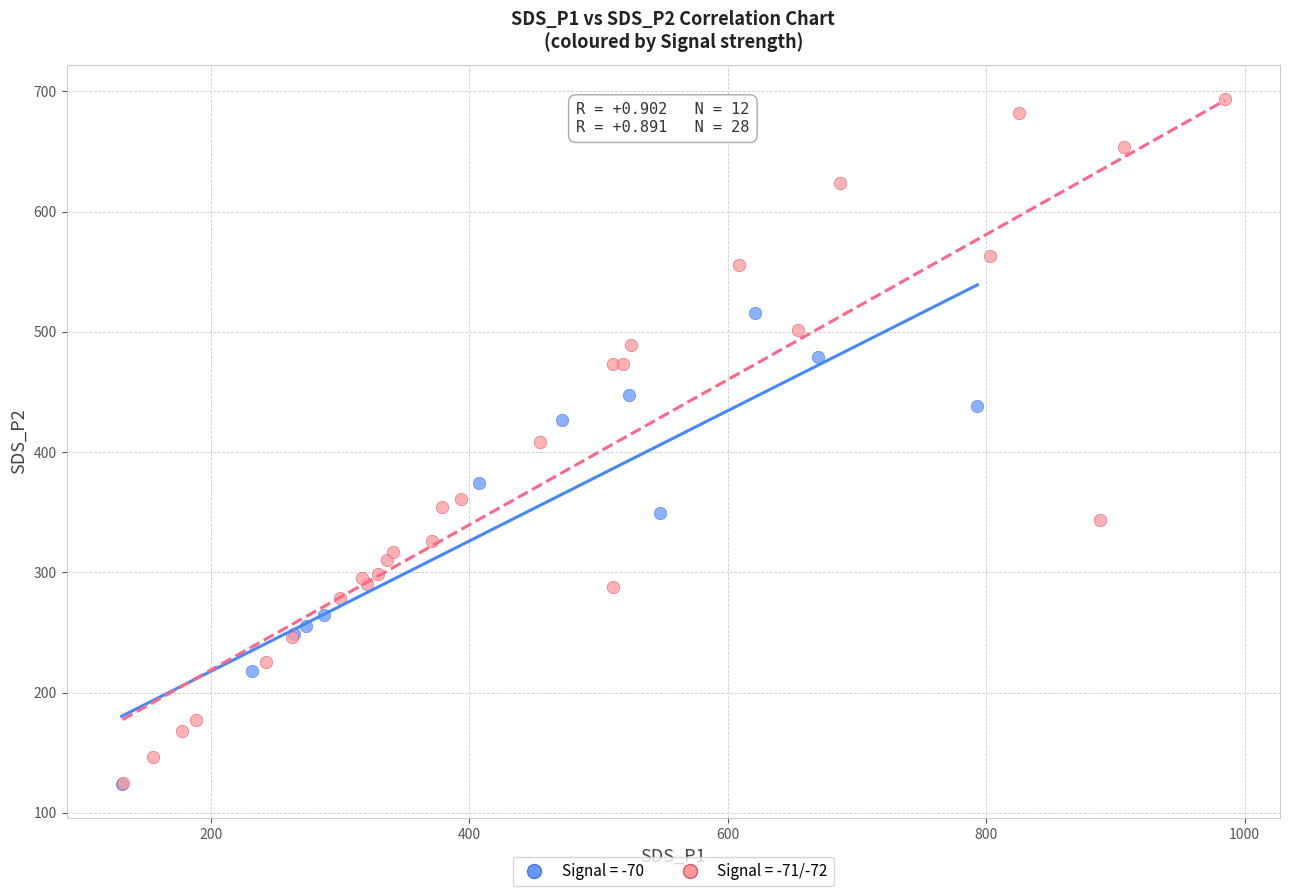

Which series has the widest spread of Y values?

Signal = -71/-72